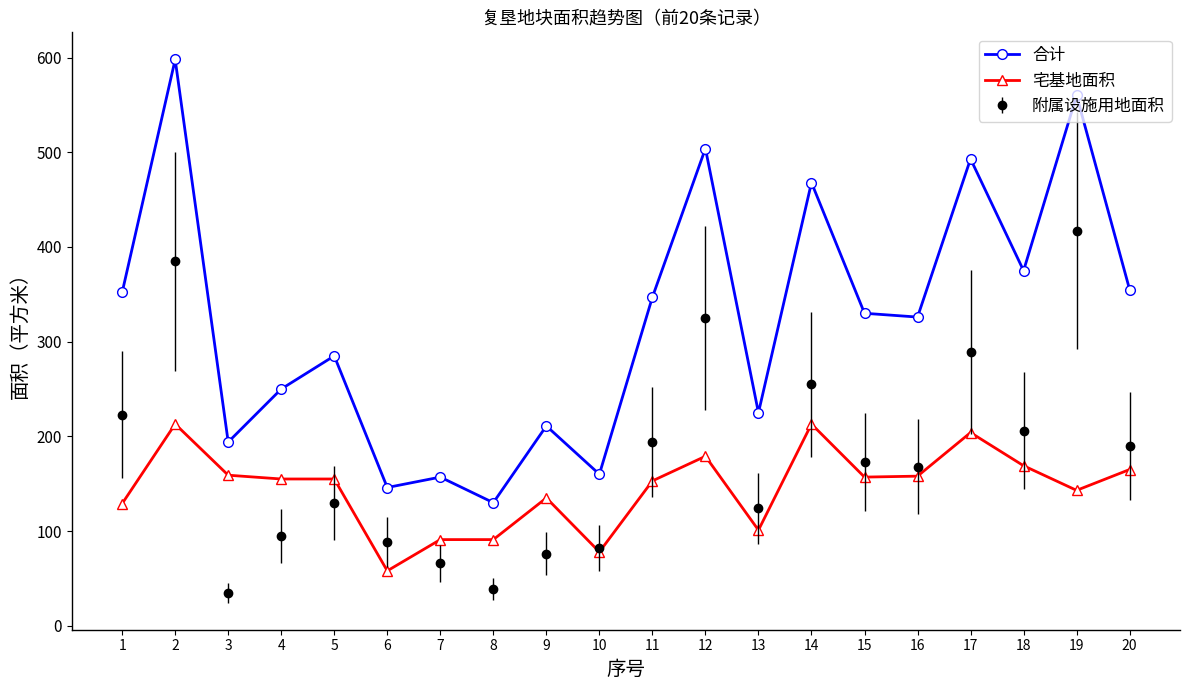

What is the difference between the maximum and second lowest values in the 宅基地面积 series?

135